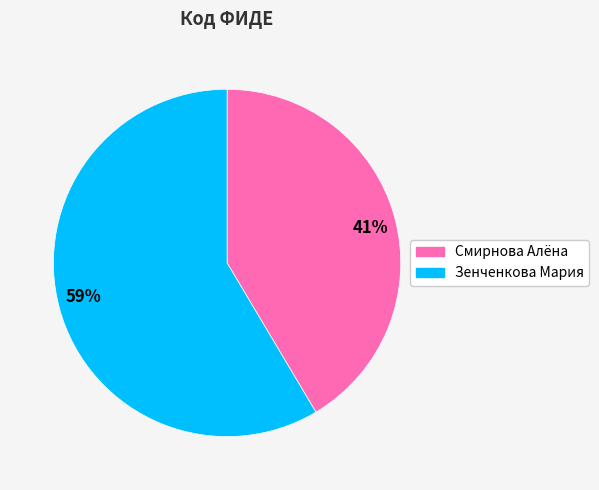

Combined, do 59% and 41% account for over 50%?

Yes